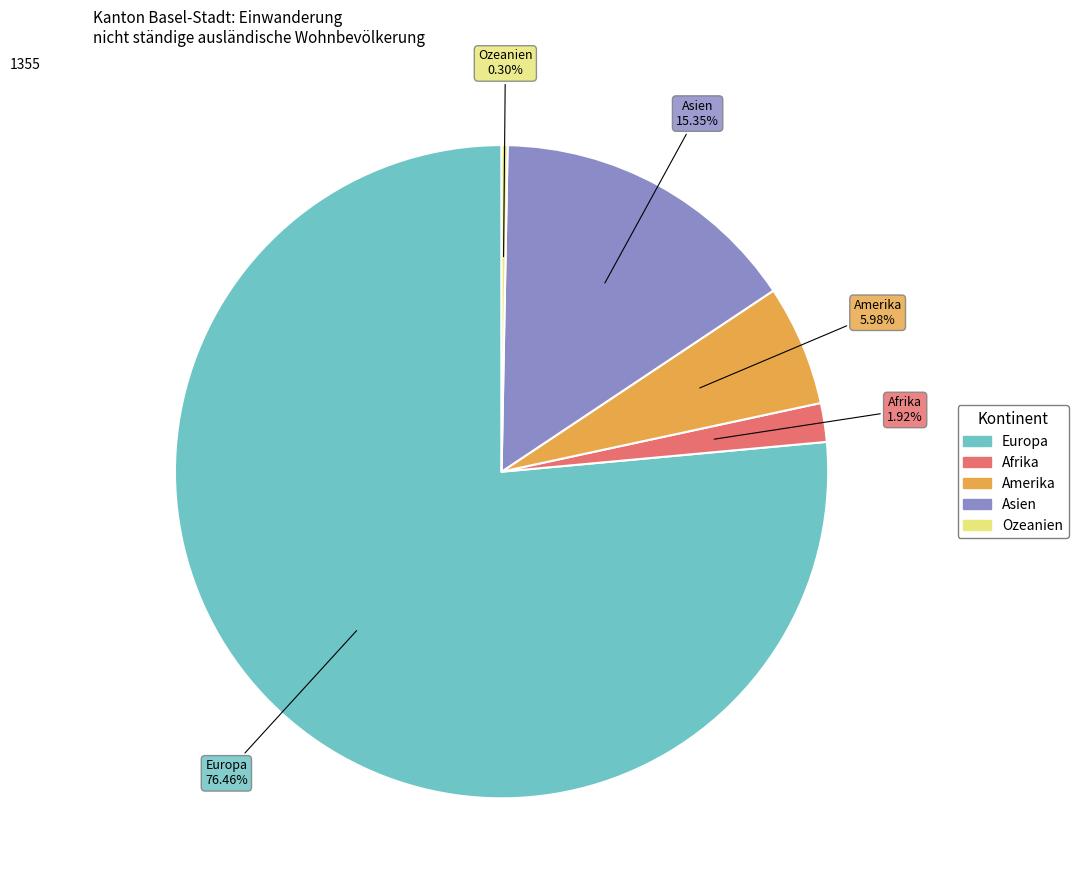

Which has a higher value, Afrika or Amerika?

Amerika